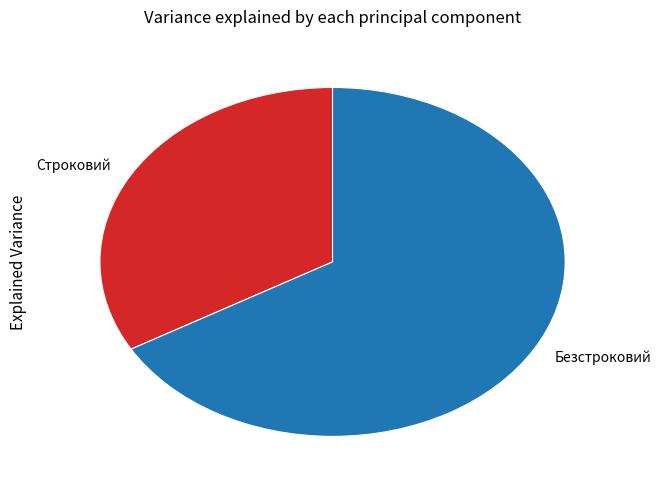

Between Безстроковий and Строковий, which is larger?

Безстроковий